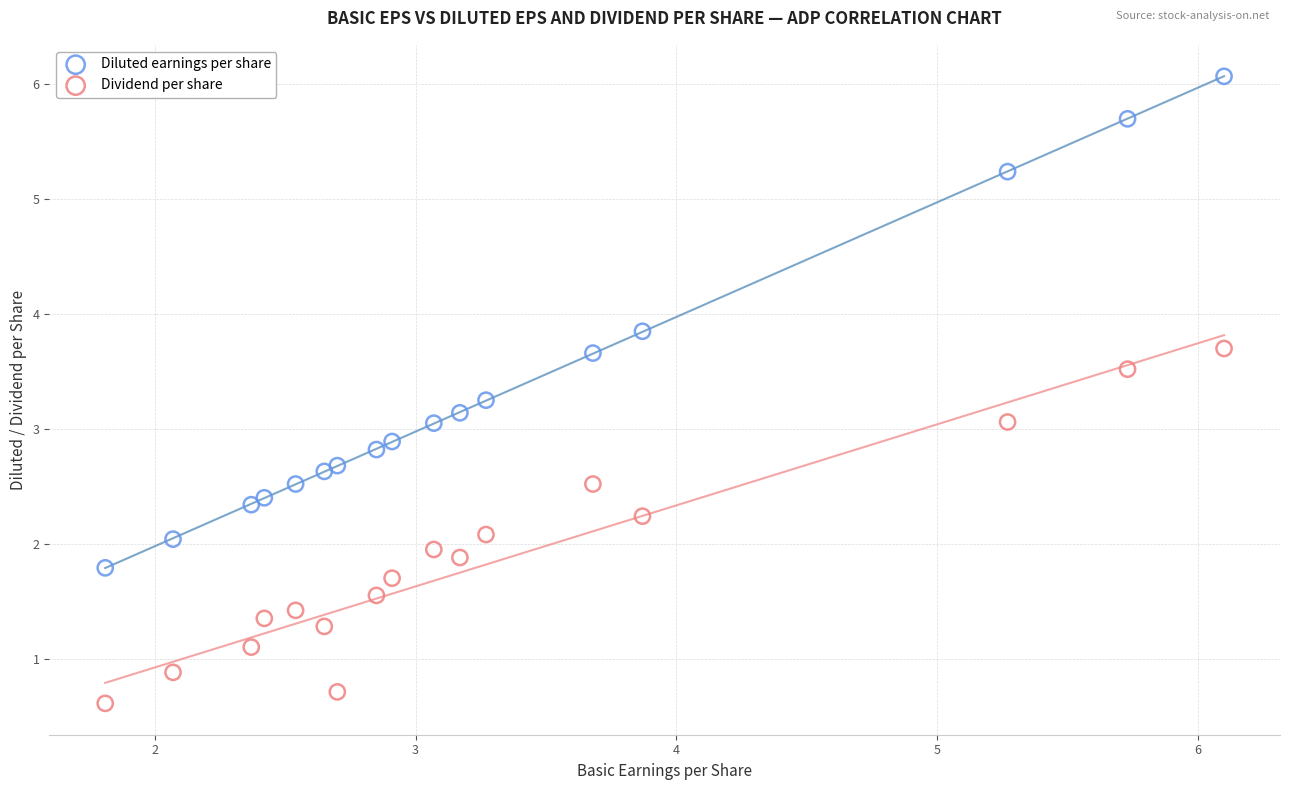

What are all the series names shown in the legend?

Diluted earnings per share, Dividend per share